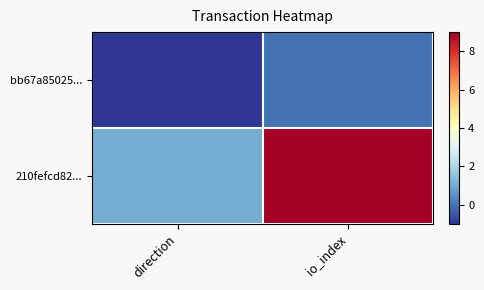

Reading left to right, extract all data points from this chart.

bb67a85025...: direction=-1	io_index=0
210fefcd82...: direction=1	io_index=9